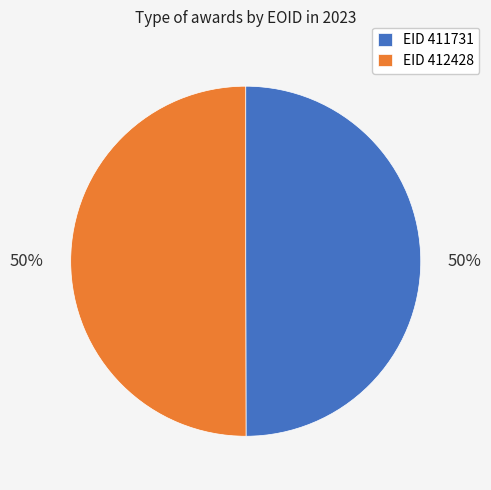

Is the sum of EID 412428 and EID 411731 greater than half?

Yes